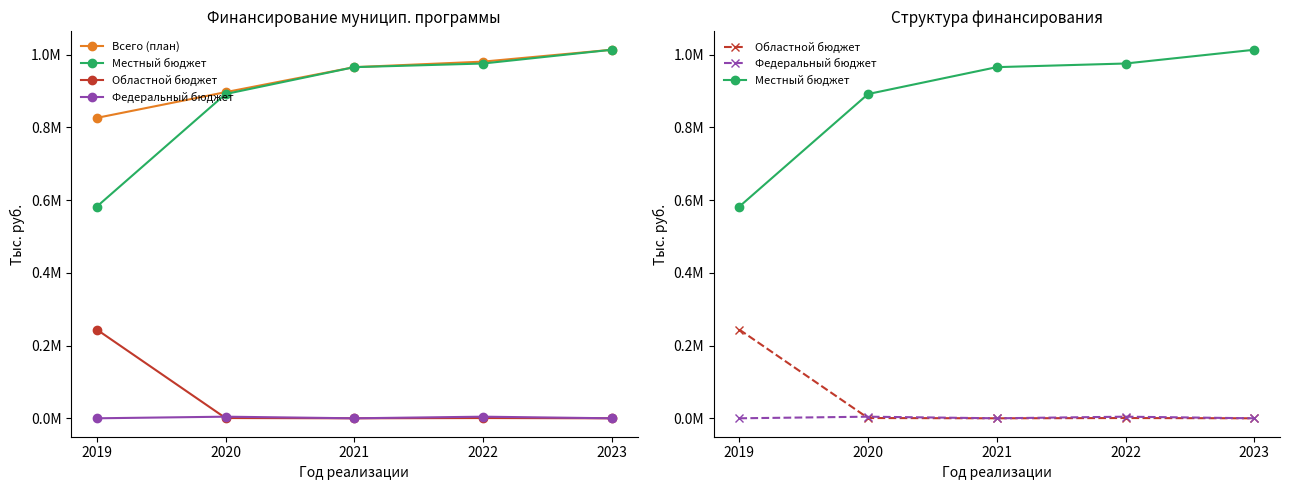

True or false: Местный бюджет and Всего (план) cross at least once.

False